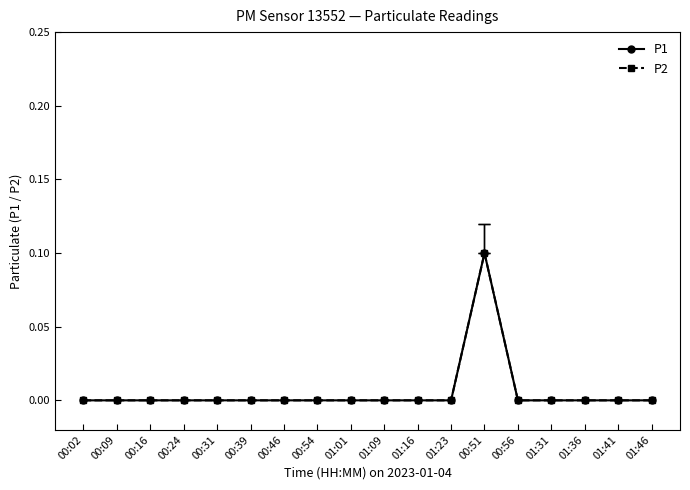

Does the chart have visible grid lines?

No